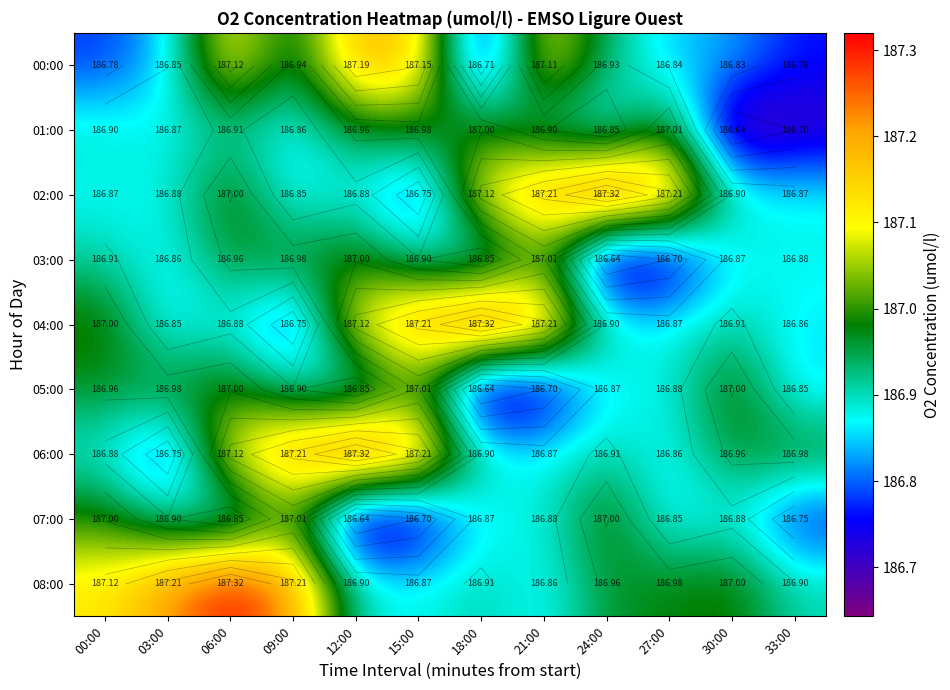

The 07:00 series shows 125.1 at 09:00. True or false?

False